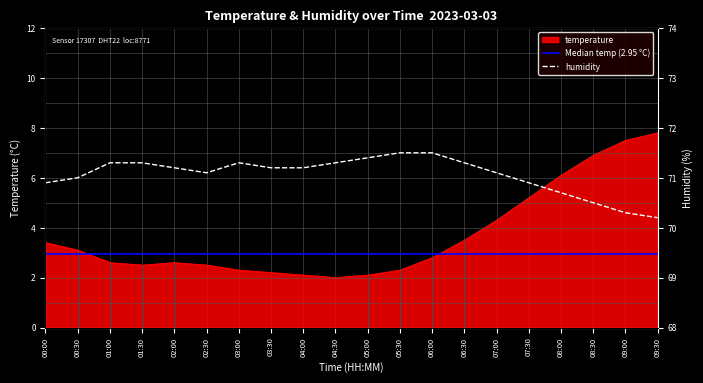

Which category has the lowest value in the temperature series?

04:30